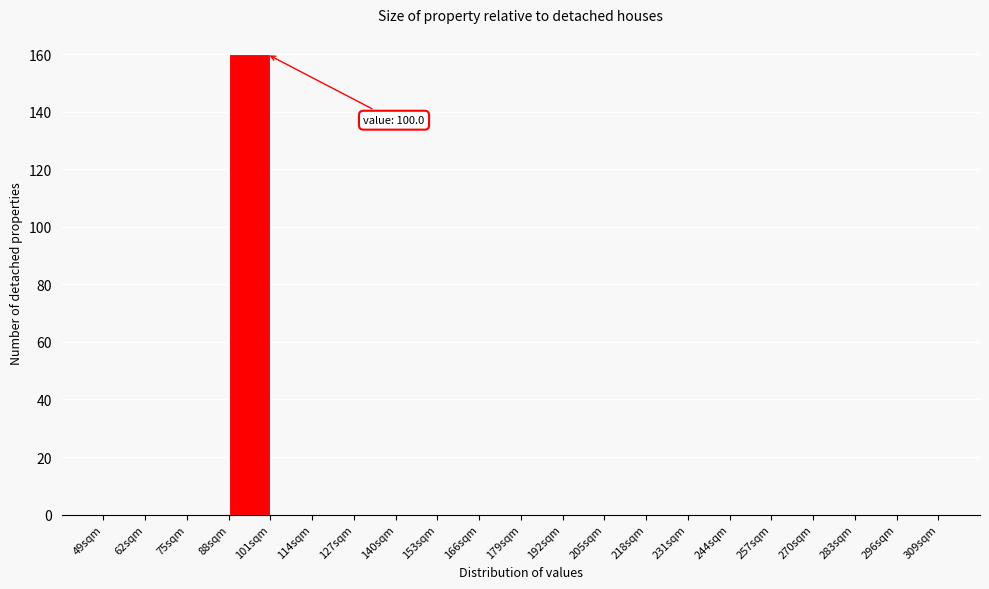

Which range on the x-axis has the tallest bar?

88 to 101